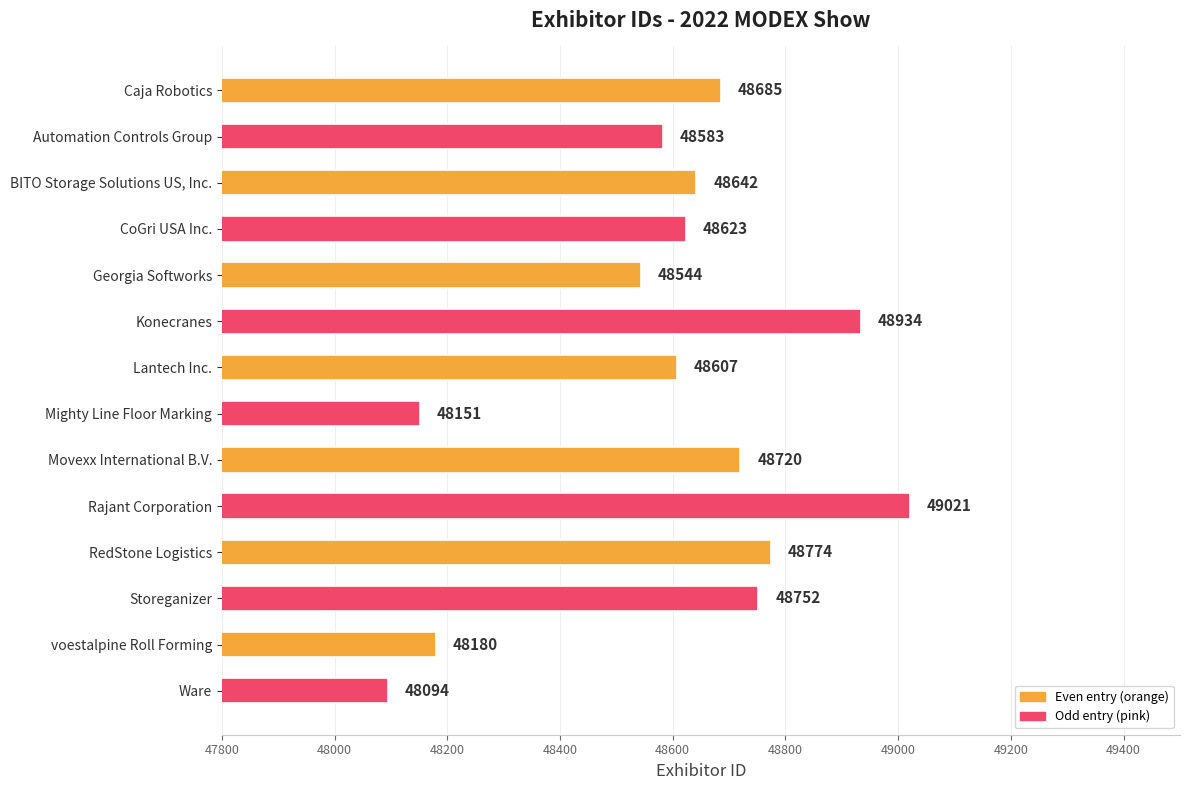

What is the smallest value displayed?

48094